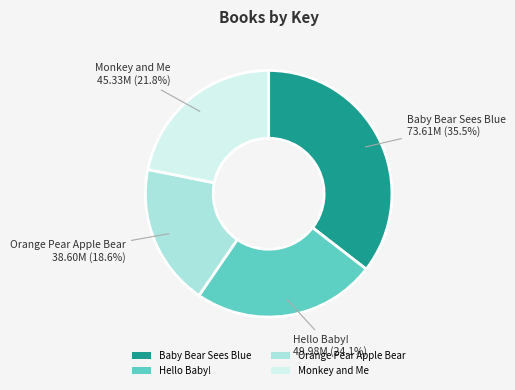

To the nearest percent, what is the difference between the largest and smallest slice percentages?

17%